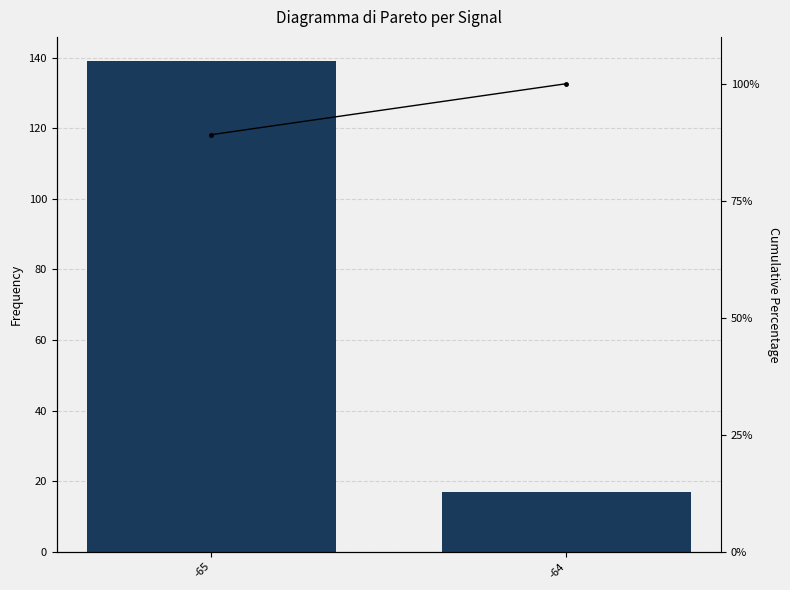

Does the chart contain any negative values?

No